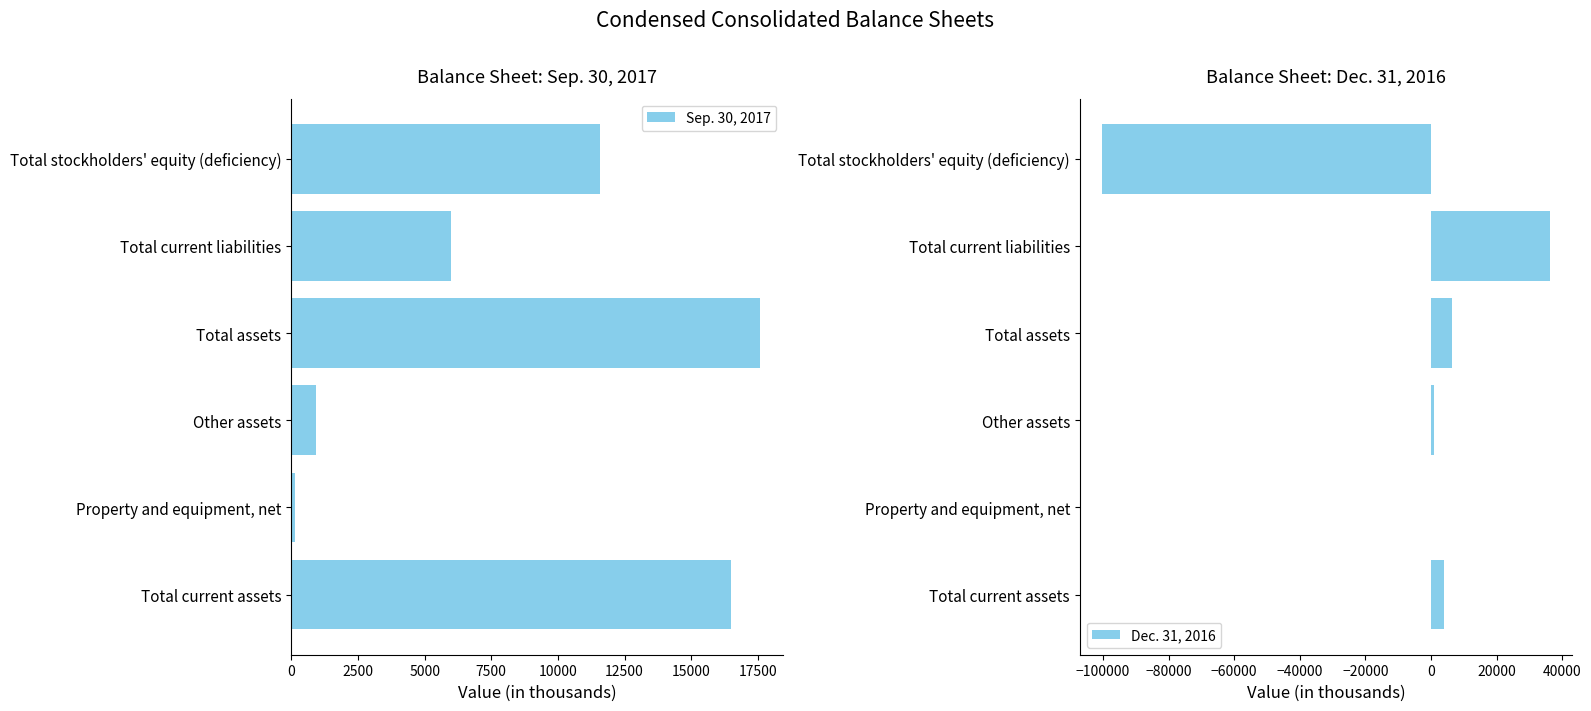

Which category has the lowest value in the Sep. 30, 2017 series?

Property and equipment, net